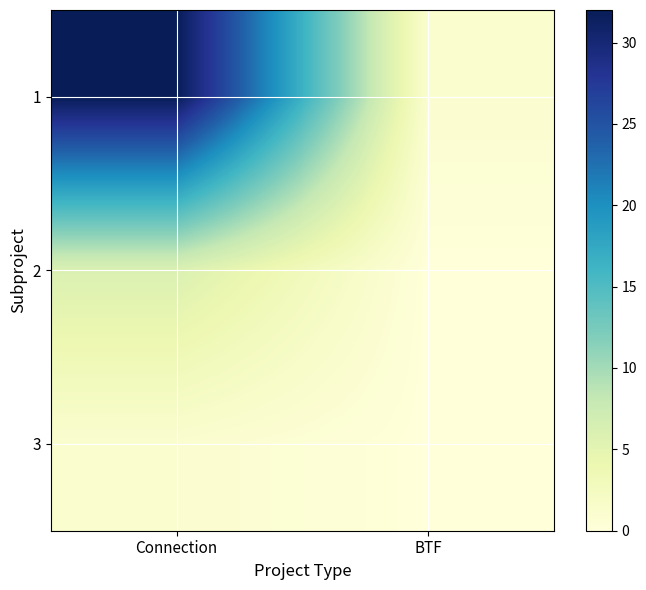

Reading left to right, extract all data points from this chart.

1: Connection=32	BTF=1
2: Connection=6	BTF=0
3: Connection=1	BTF=0